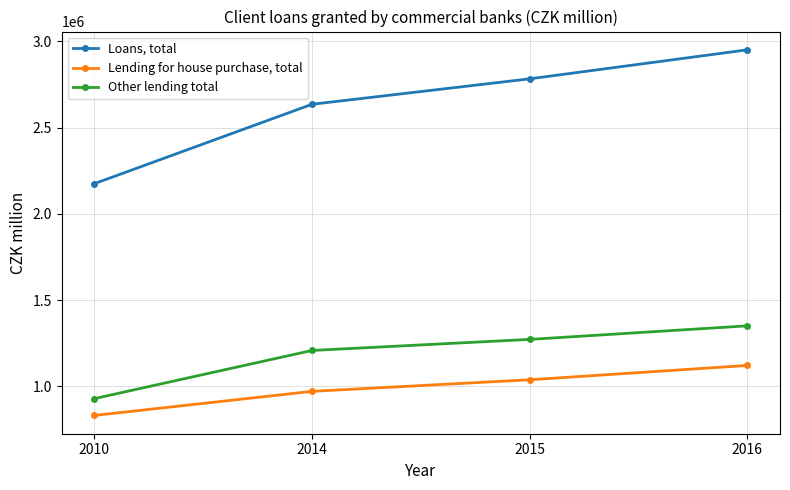

What are all the series names shown in the legend?

Loans, total, Lending for house purchase, total, Other lending total